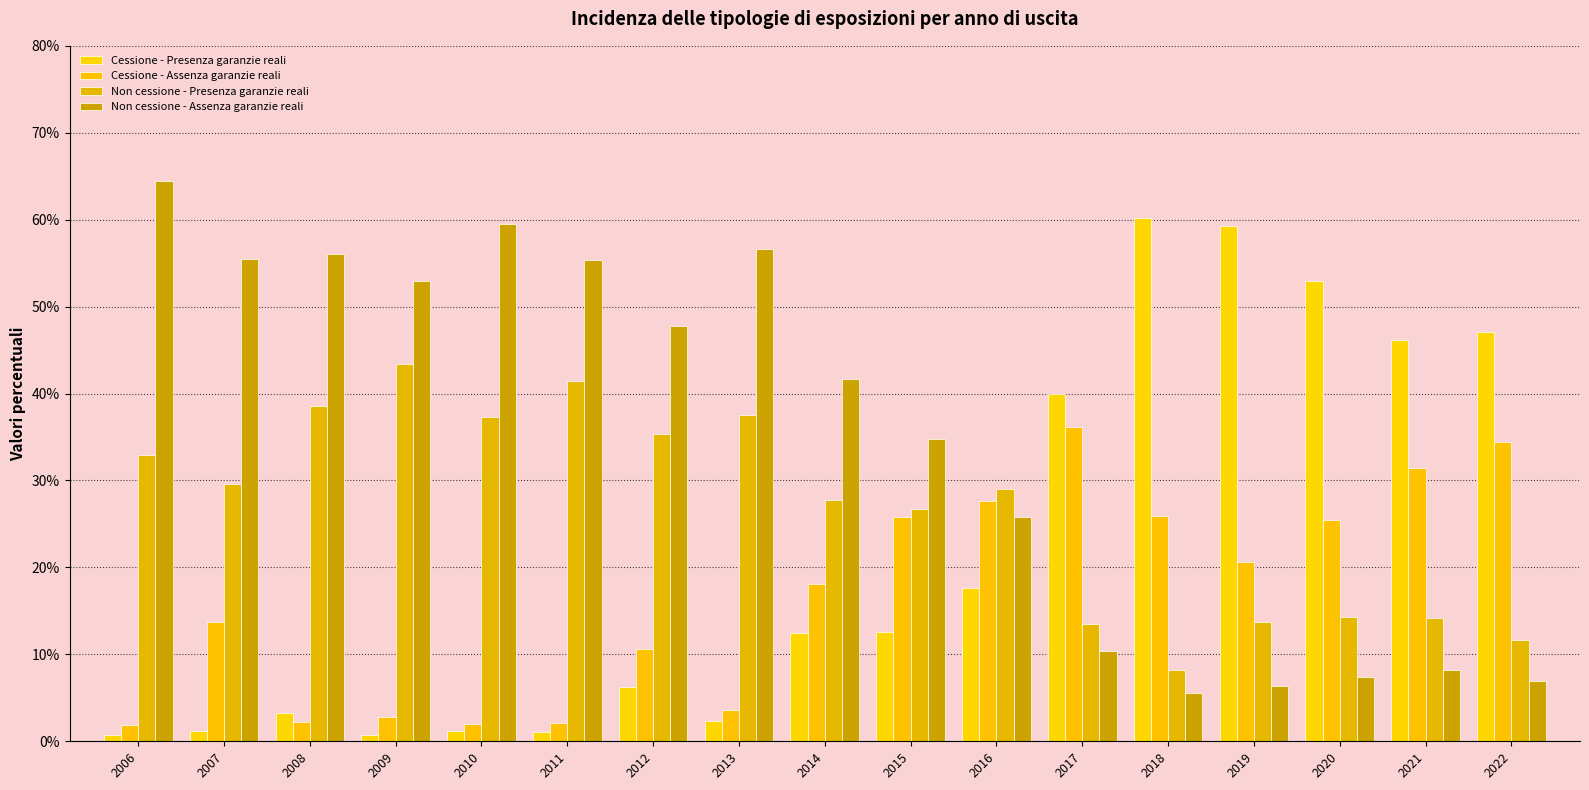

Is the value of Non cessione - Presenza garanzie reali at 2017 greater than the value of Cessione - Presenza garanzie reali at 2013?

Yes